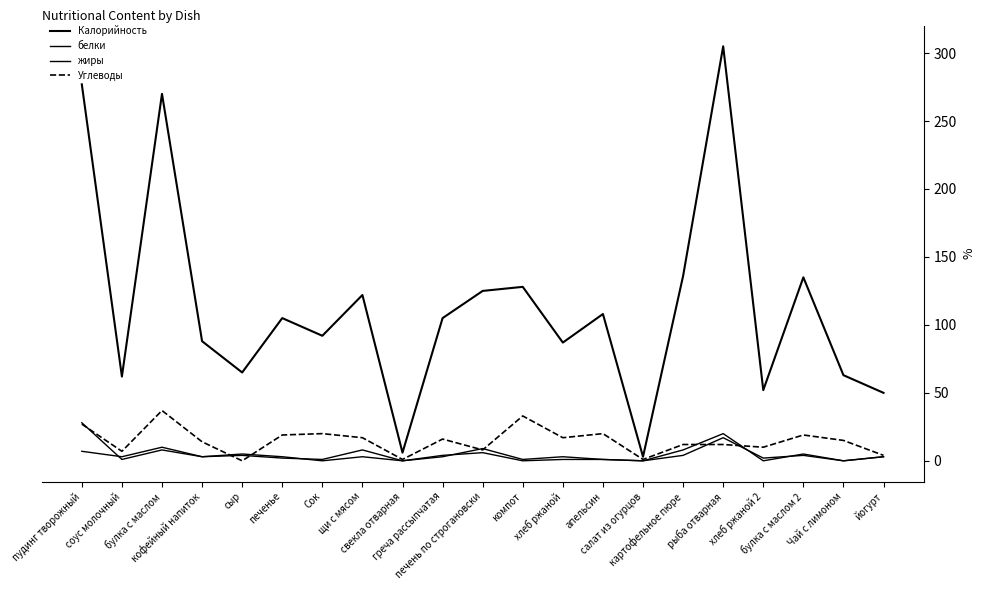

True or false: Углеводы and Калорийность intersect in this chart.

False